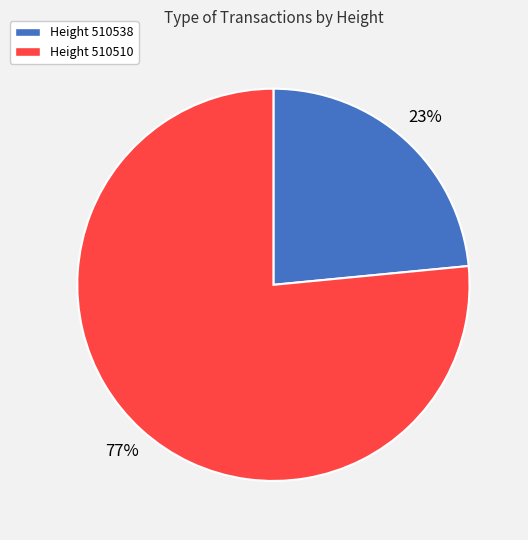

Is there a majority slice in this chart?

Yes